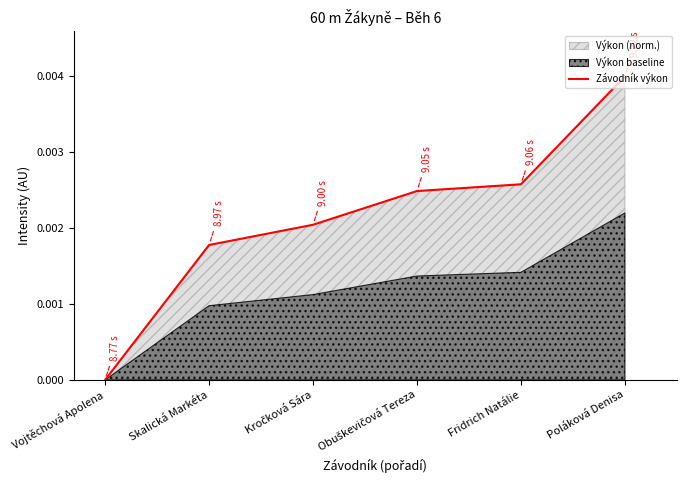

What position from the right is Fridrich Natálie?

2